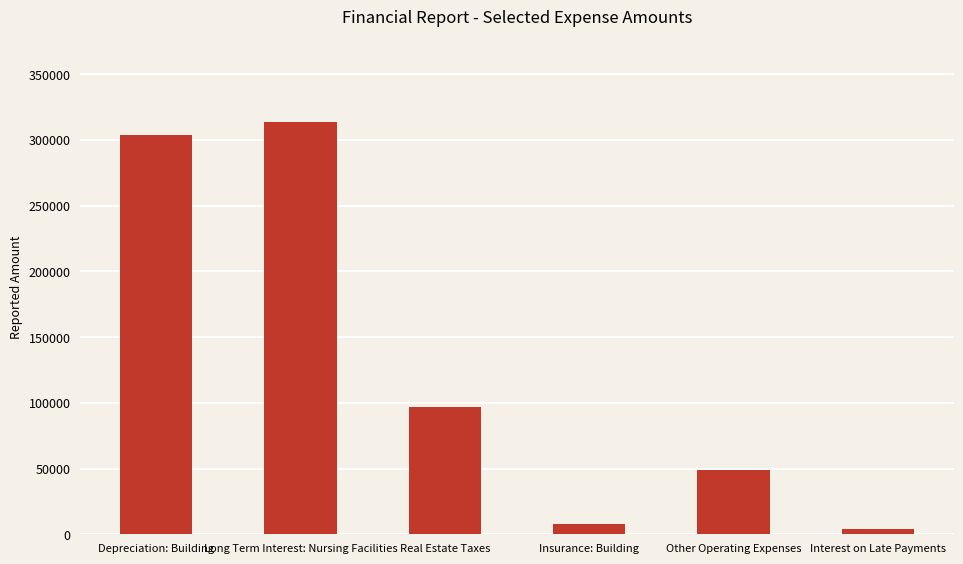

What is the sum of all values?

776403